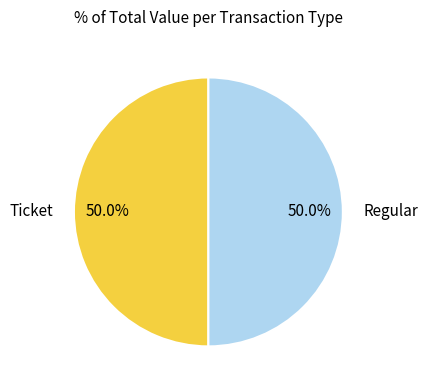

Combined, do Ticket and Regular account for over 50%?

Yes